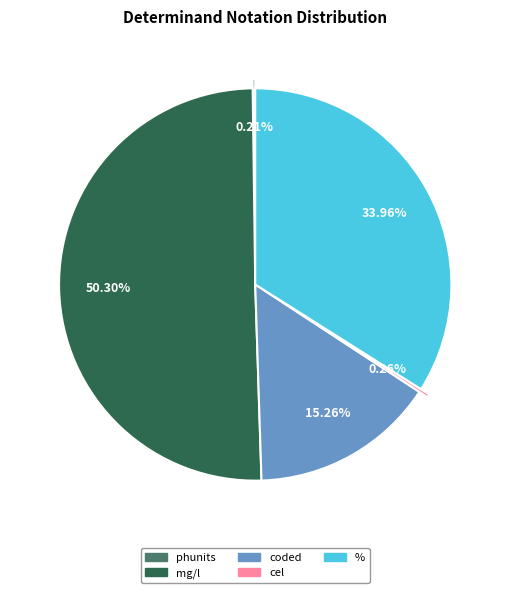

What is the smallest slice in the pie chart?

phunits